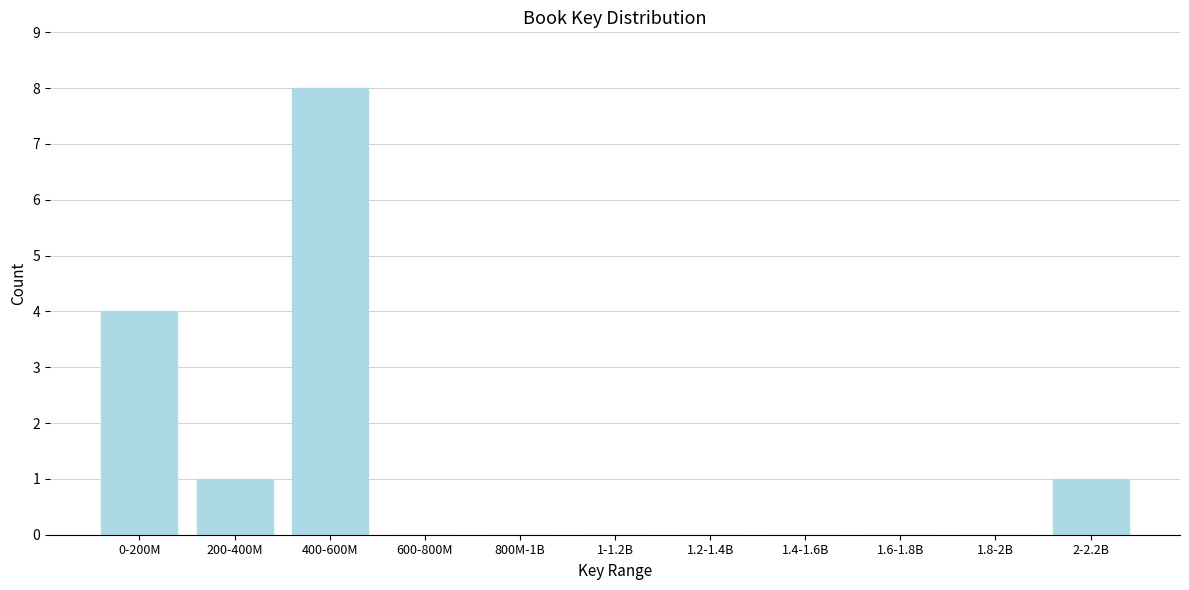

Reading left to right, what are all the values shown in this chart?

0-200M=4	200-400M=1	400-600M=8	600-800M=0	800M-1B=0	1-1.2B=0	1.2-1.4B=0	1.4-1.6B=0	1.6-1.8B=0	1.8-2B=0	2-2.2B=1